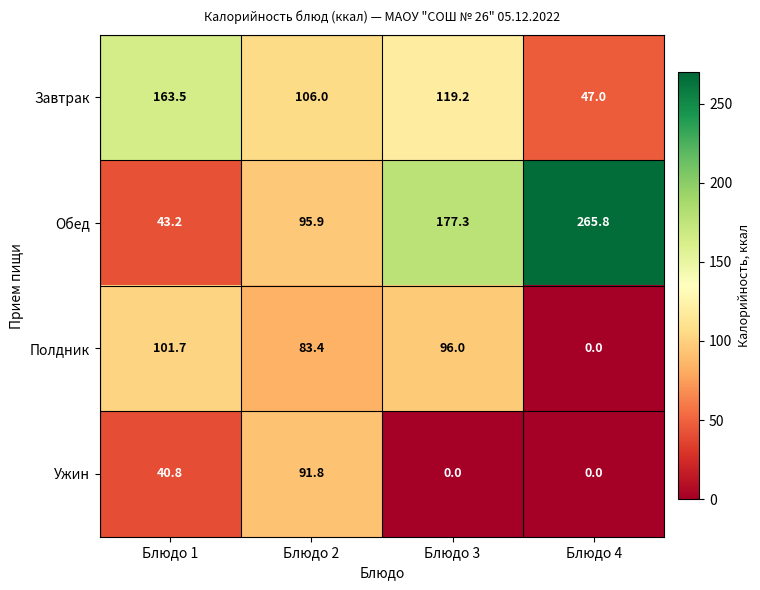

At which category is the sum across all series the highest?

Блюдо 3